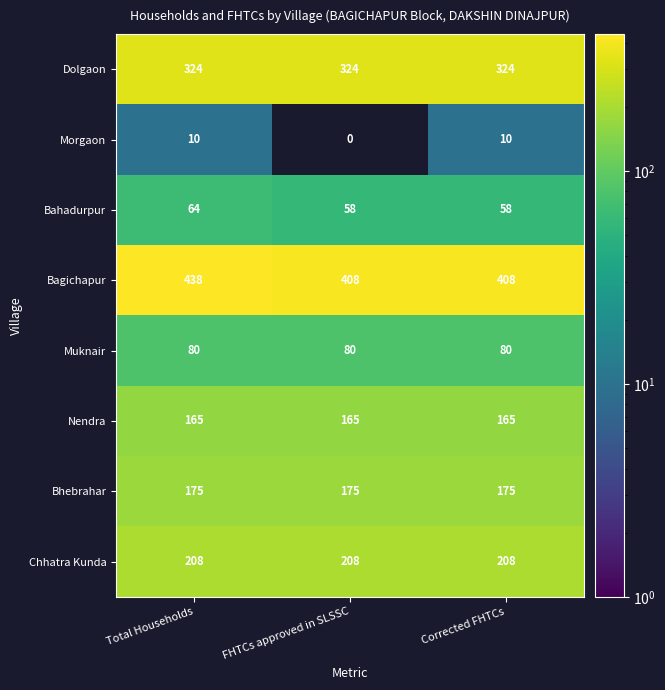

Which series has the largest range (max minus min)?

Bagichapur